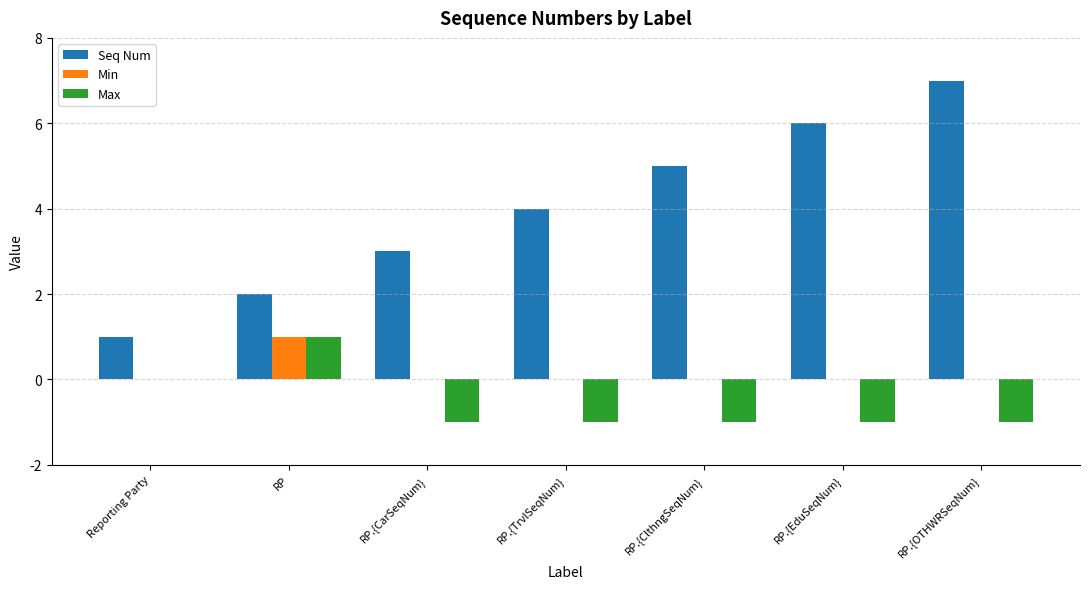

What is the sum of all Max values?

-4